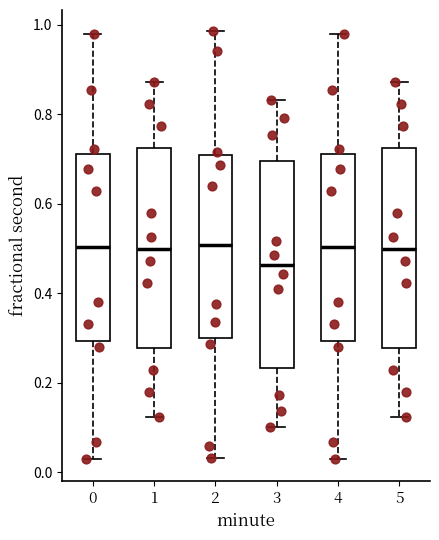

Reading left to right, read every box against the y-axis: the position of its median line, the range the box covers, and the ends of its whiskers. The values are not printed on the chart, so give them approximately, as read against the axis.

0: median 0.50, box 0.30 to 0.72, whiskers 0.02 to 0.98
1: median 0.50, box 0.28 to 0.72, whiskers 0.12 to 0.88
2: median 0.50, box 0.30 to 0.70, whiskers 0.04 to 0.98
3: median 0.46, box 0.24 to 0.70, whiskers 0.10 to 0.84
4: median 0.50, box 0.30 to 0.72, whiskers 0.02 to 0.98
5: median 0.50, box 0.28 to 0.72, whiskers 0.12 to 0.88